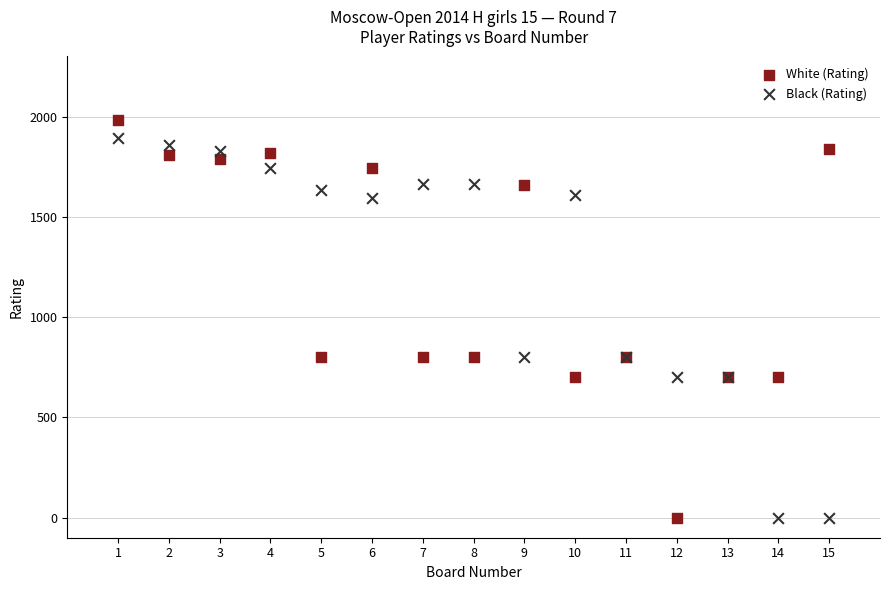

What is the X range (max minus min) for the scatter plot?

14